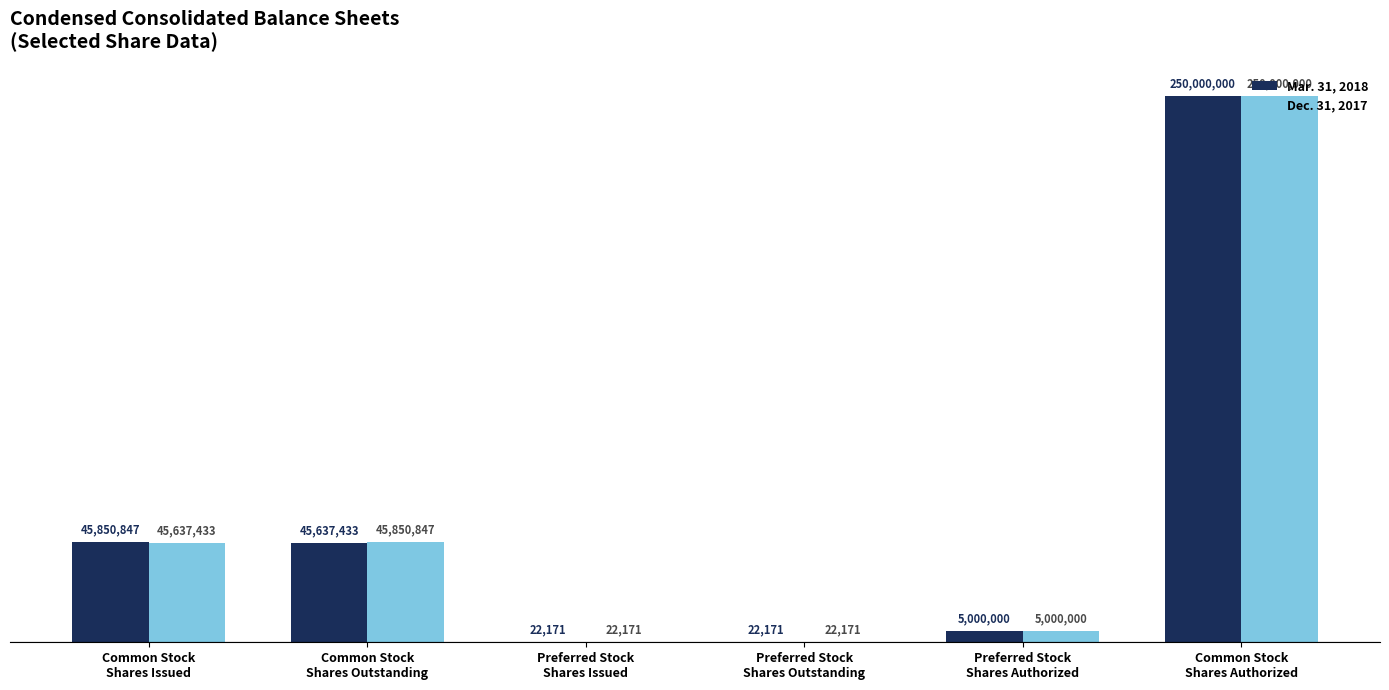

Where is Mar. 31, 2018 nearest to the value 125011085?

Common Stock
Shares Issued